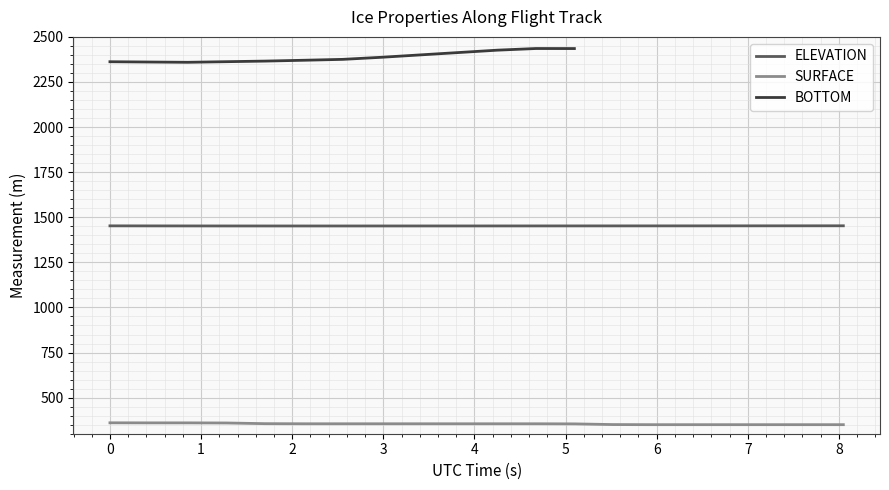

What is the maximum value for ELEVATION?

1452.7